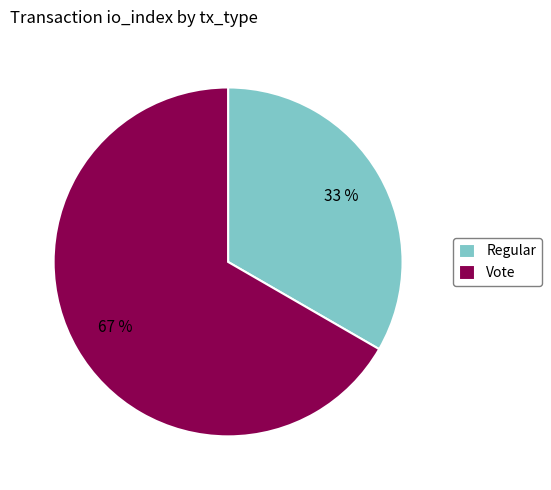

How many slices are in this pie chart?

2